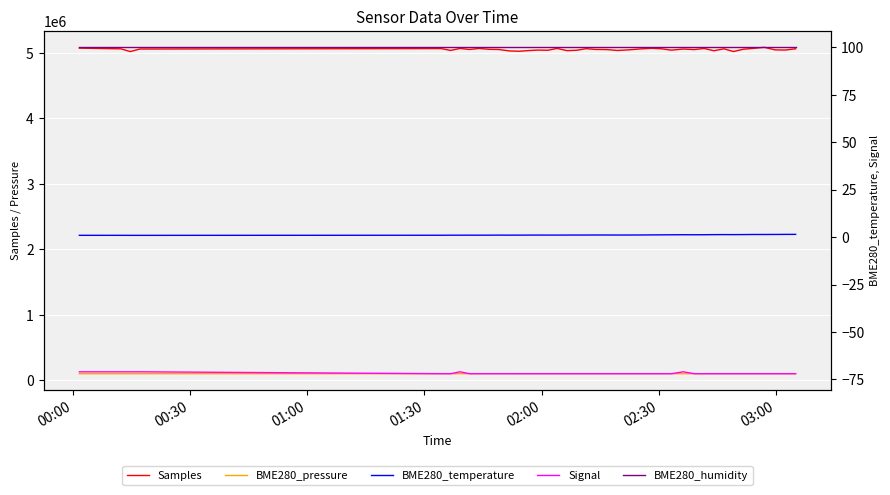

The BME280_temperature series shows 2.0 at 31. True or false?

False